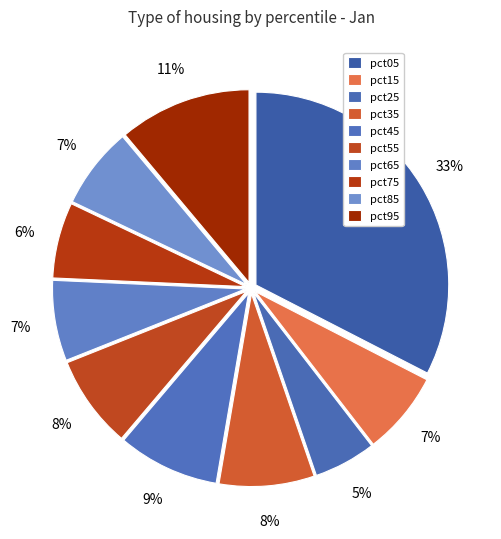

Which slice is the smallest?

pct25